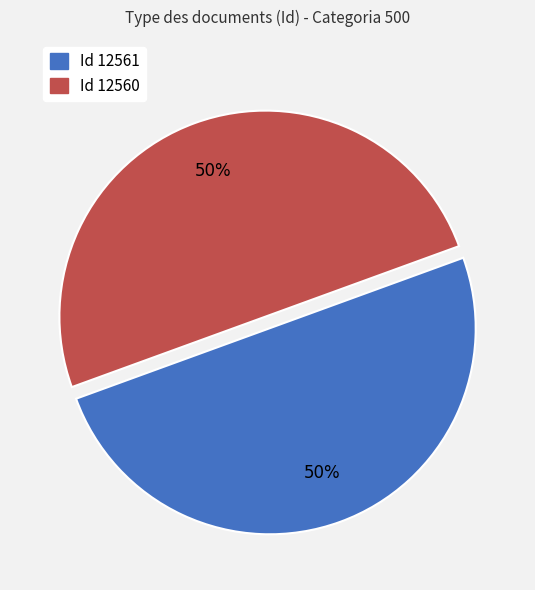

Do Id 12561 and Id 12560 together represent more than half of the pie?

Yes